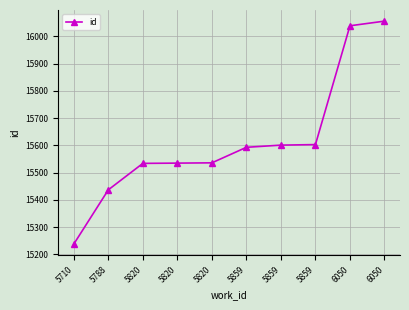

How many data points does each series have?

10